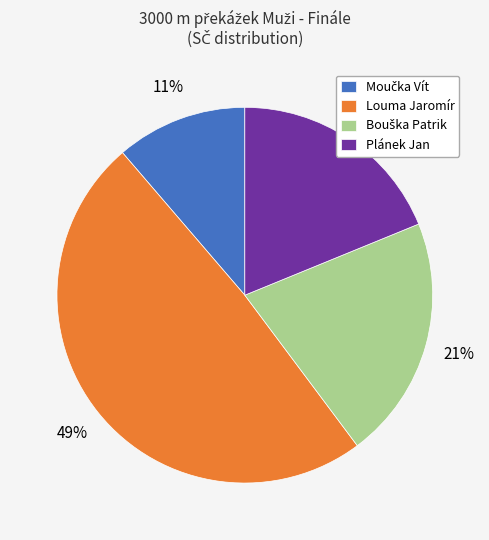

To the nearest percent, what percentage of the pie is Plánek Jan?

19%